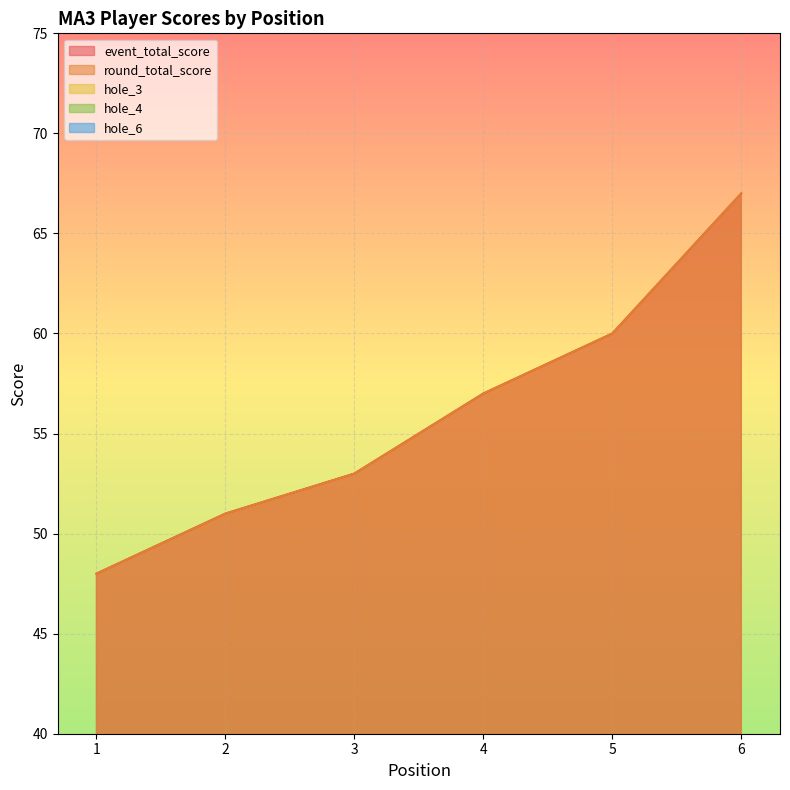

How many hole_6 values are between 3 and 4?

5